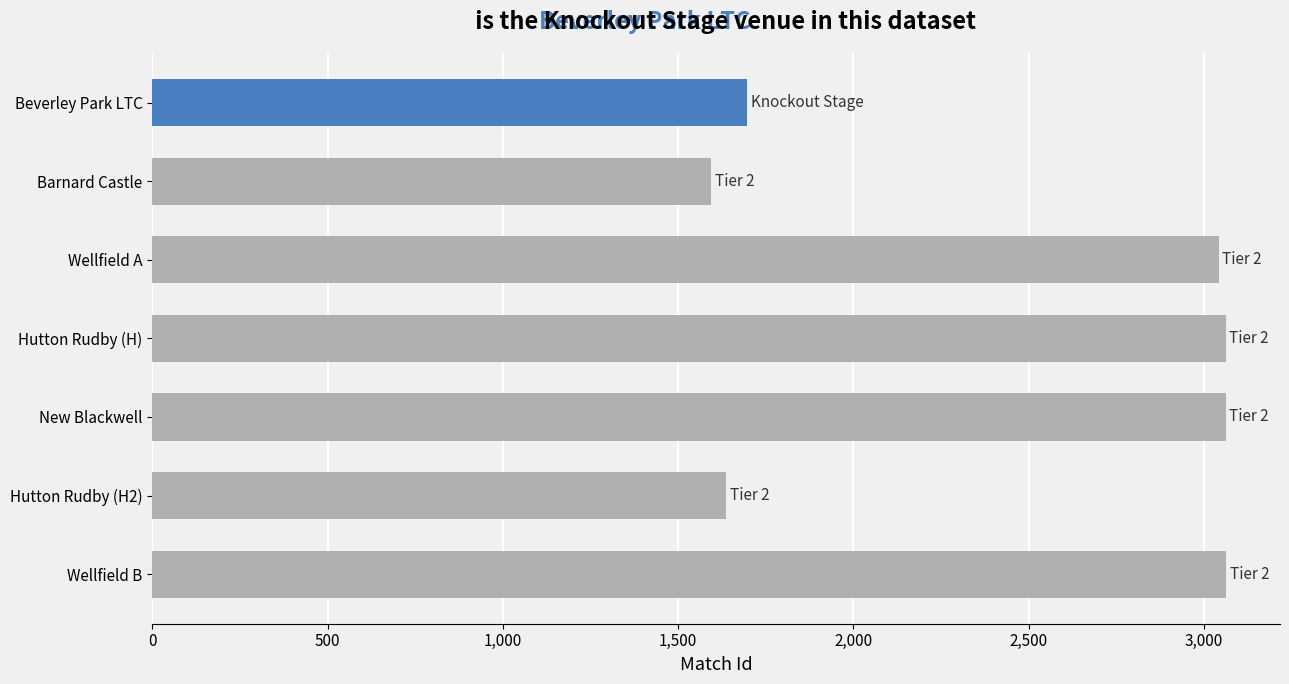

What is the average value?

2451